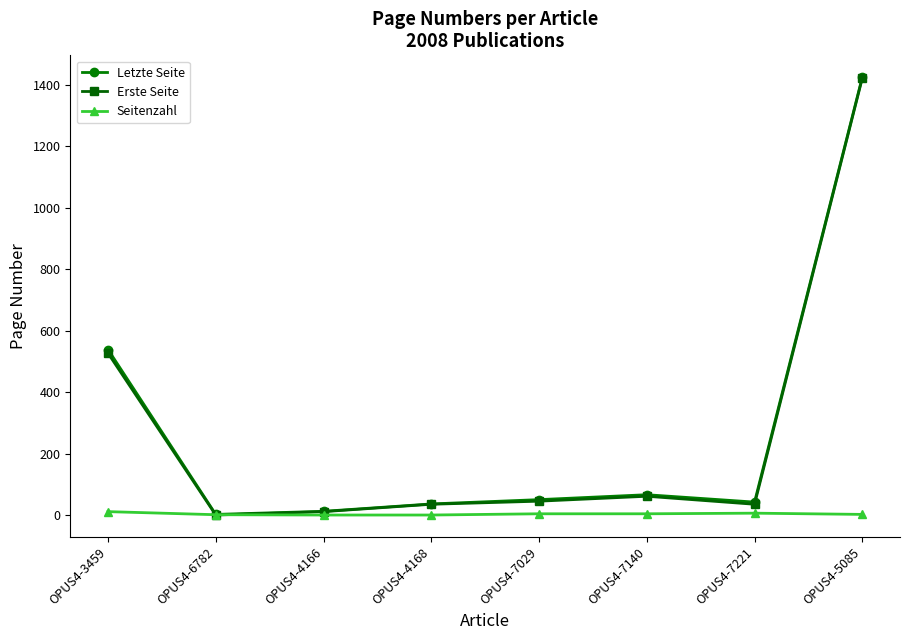

How many values in the Seitenzahl series are below 5?

4